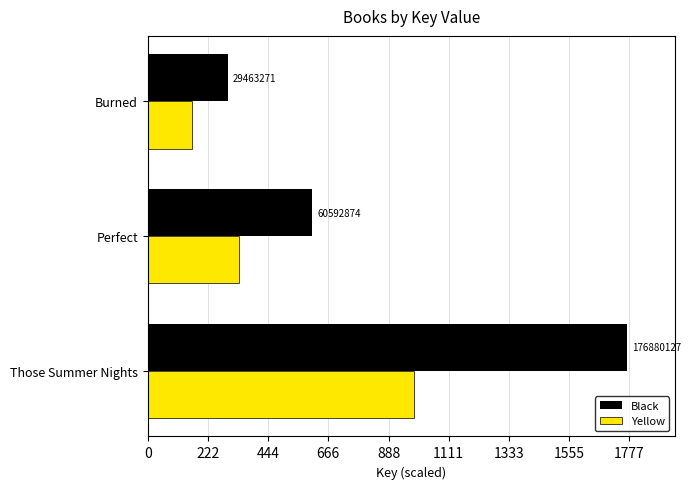

What are all the series names shown in the legend?

Black, Yellow